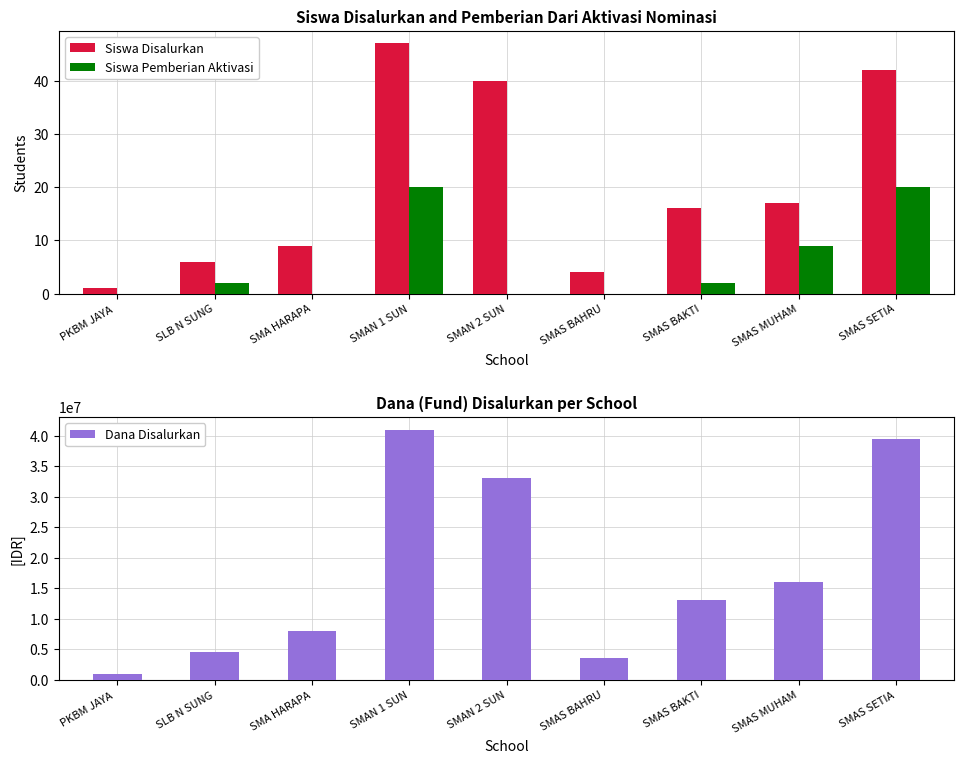

What position from the right is SMAS BAKTI?

3